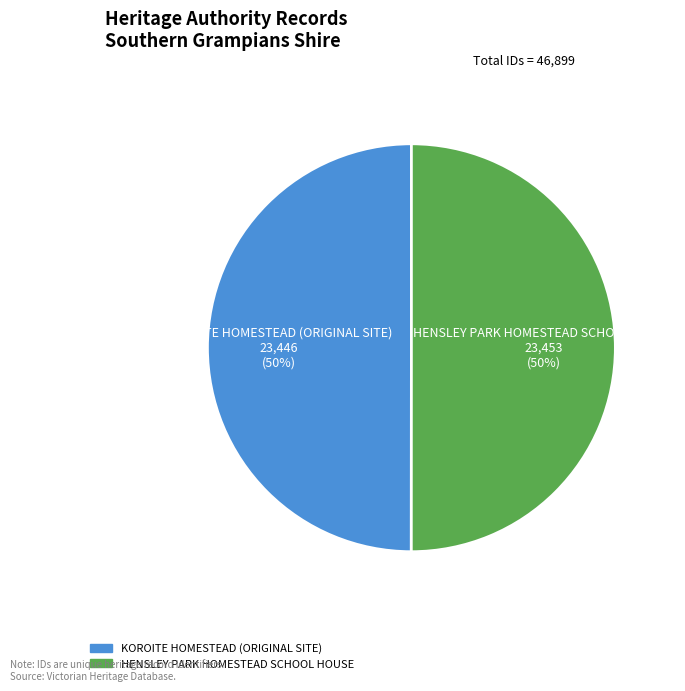

How many slices are in this pie chart?

2